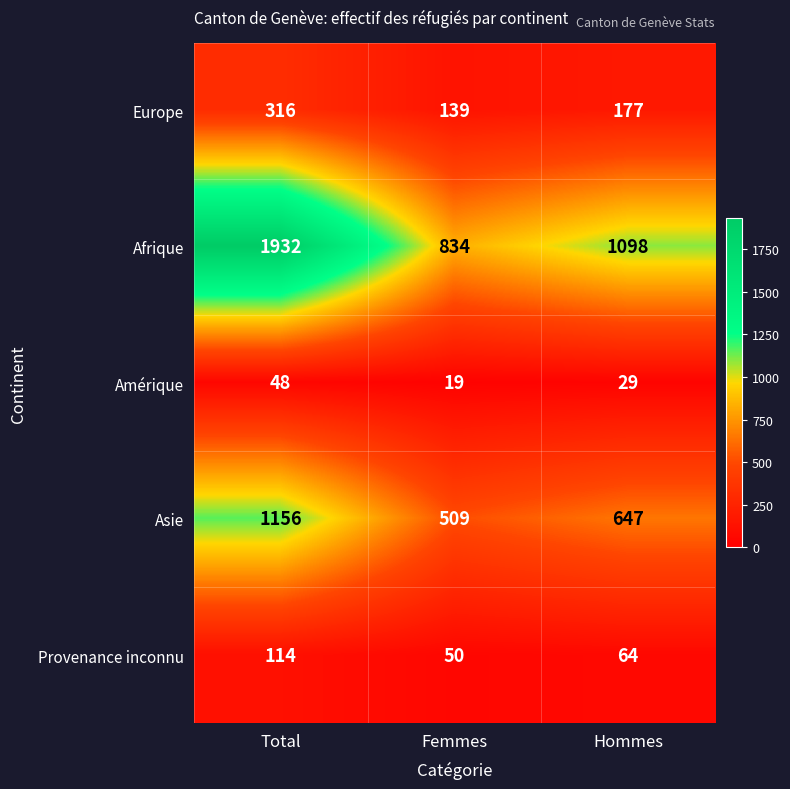

Between Total and Femmes, which series saw the biggest shift?

Afrique